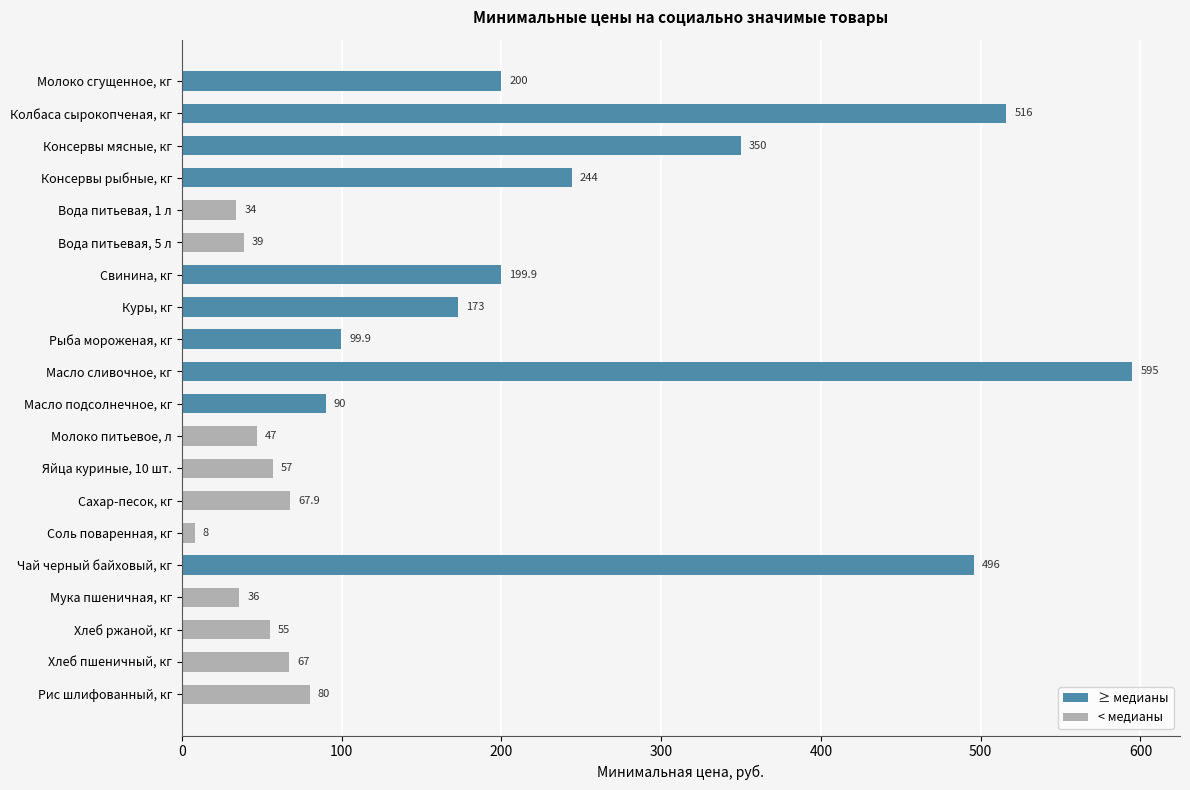

Reading bottom to top, list all the values displayed in this chart.

Рис шлифованный, кг=80.0	Хлеб пшеничный, кг=67.0	Хлеб ржаной, кг=55.0	Мука пшеничная, кг=36.0	Чай черный байховый, кг=496.0	Соль поваренная, кг=8.0	Сахар-песок, кг=67.9	Яйца куриные, 10 шт.=57.0	Молоко питьевое, л=47.0	Масло подсолнечное, кг=90.0	Масло сливочное, кг=595.0	Рыба мороженая, кг=99.9	Куры, кг=173.0	Свинина, кг=199.9	Вода питьевая, 5 л=39.0	Вода питьевая, 1 л=34.0	Консервы рыбные, кг=244.0	Консервы мясные, кг=350.0	Колбаса сырокопченая, кг=516.0	Молоко сгущенное, кг=200.0